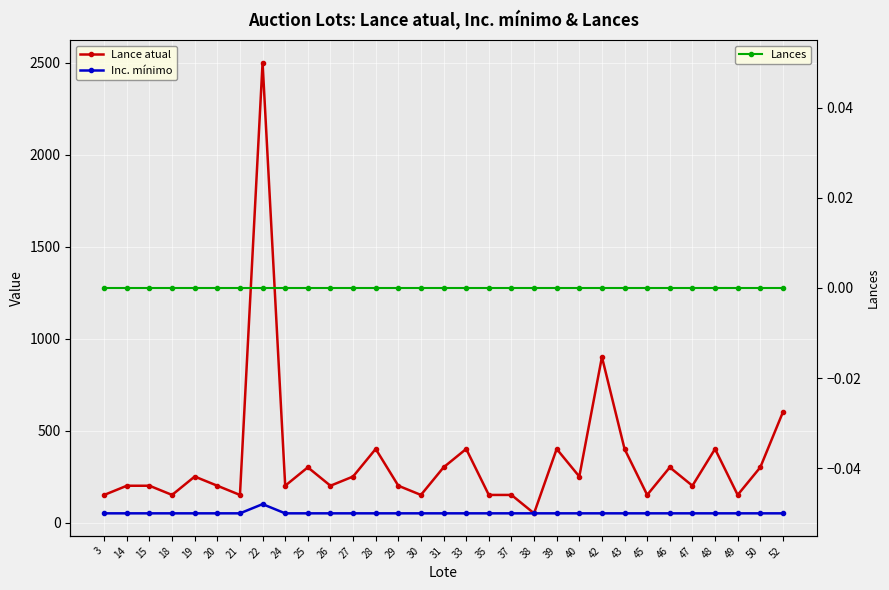

Between 19 and 18, which is larger?

19